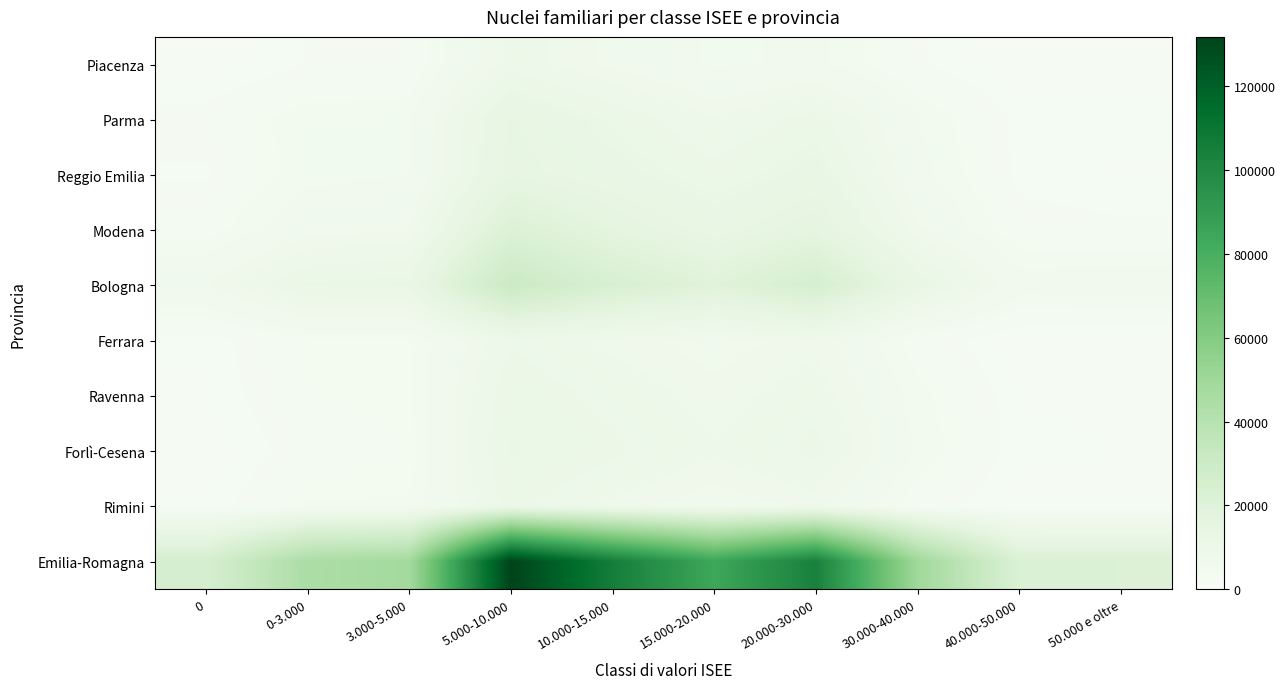

What is the smallest value displayed?

1246